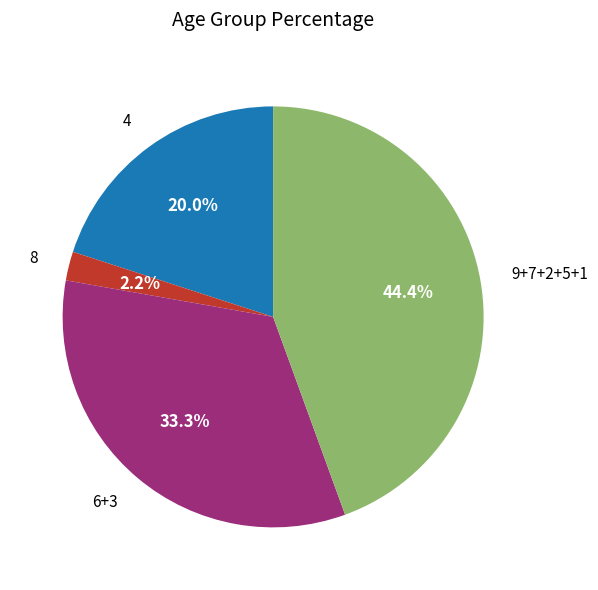

Is there any slice that represents more than half of the pie?

No